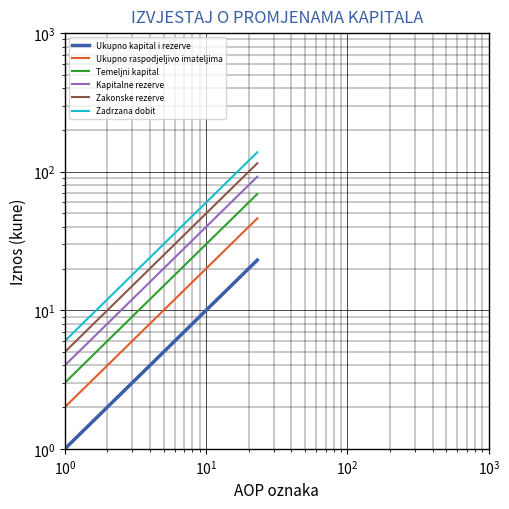

The value of Kapitalne rezerve at 12 is 28. True or false?

False